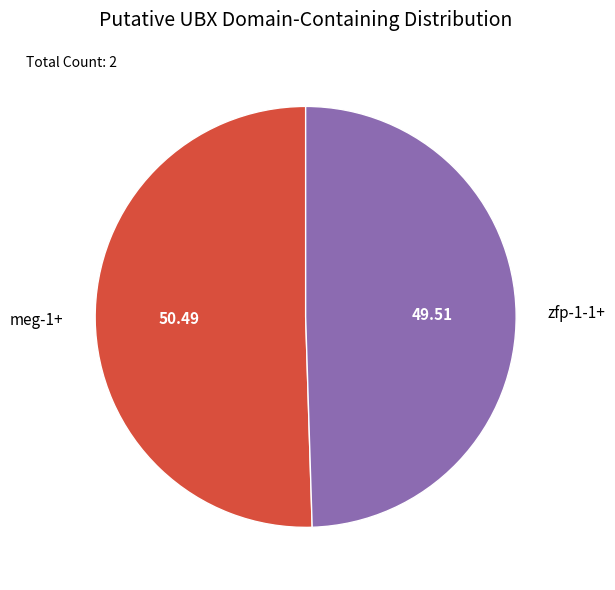

Which slice represents more than half of the pie?

meg-1+